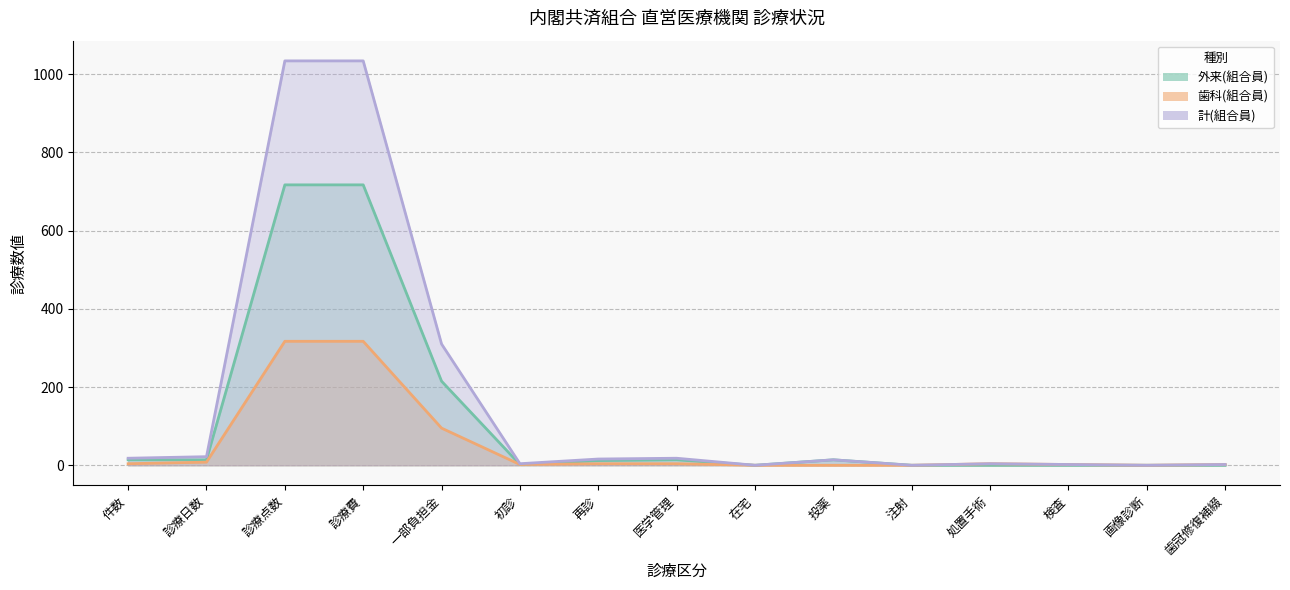

What is the difference between the highest and lowest values at 診療日数?

14